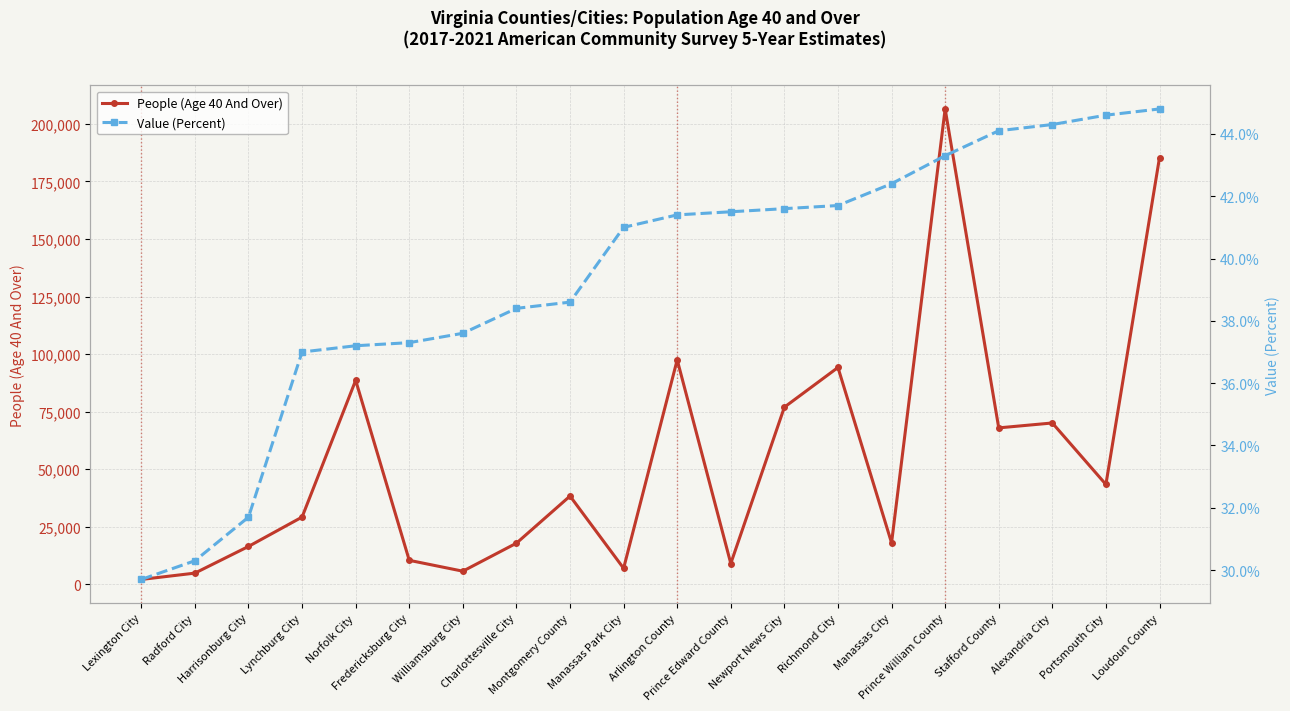

Which series has the widest spread of values?

People (Age 40 And Over)